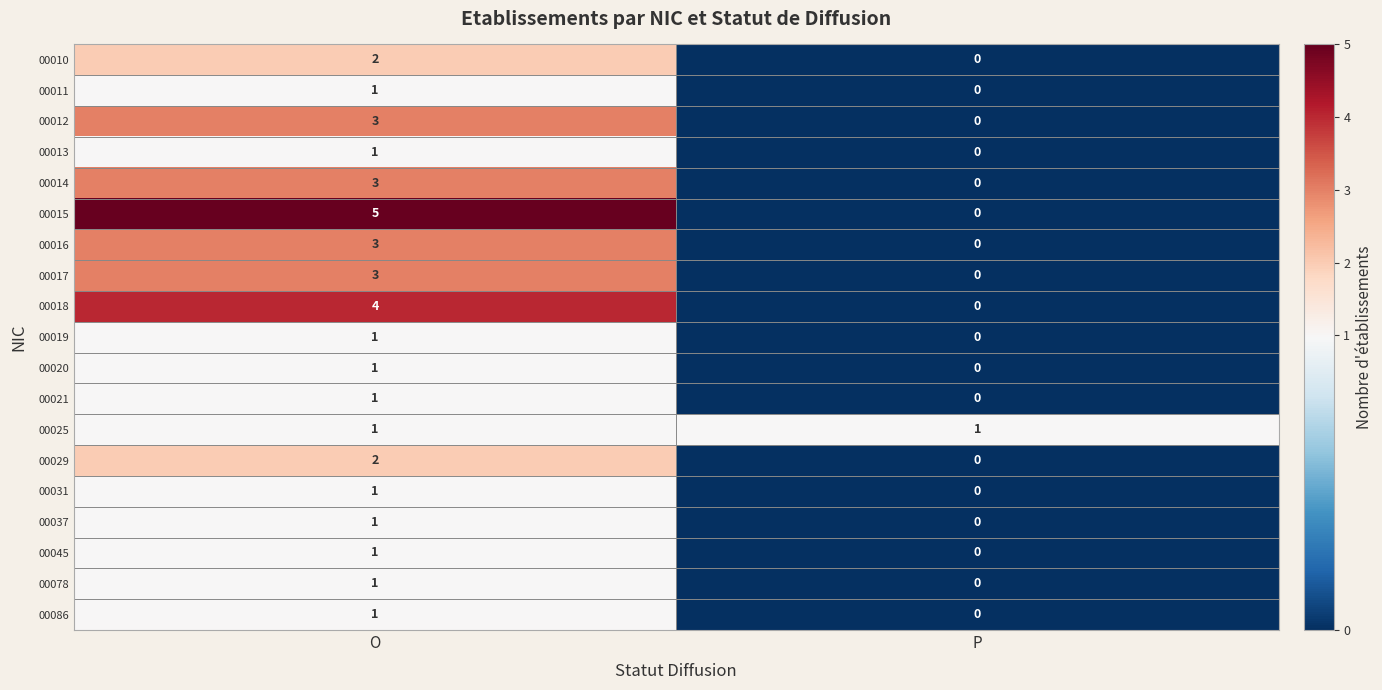

What is the maximum value shown in the chart?

5